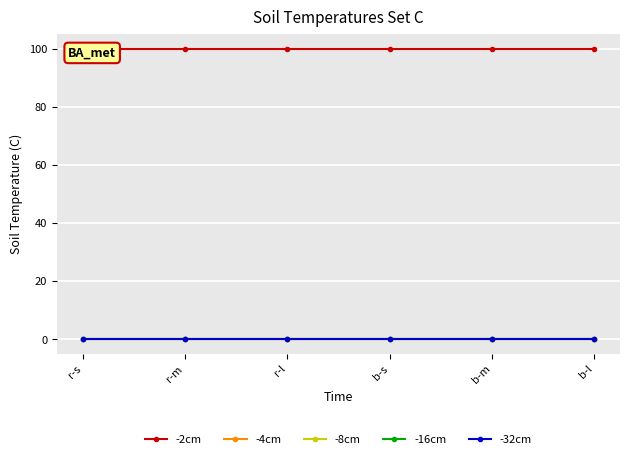

What are all the series names shown in the legend?

-2cm, -4cm, -8cm, -16cm, -32cm